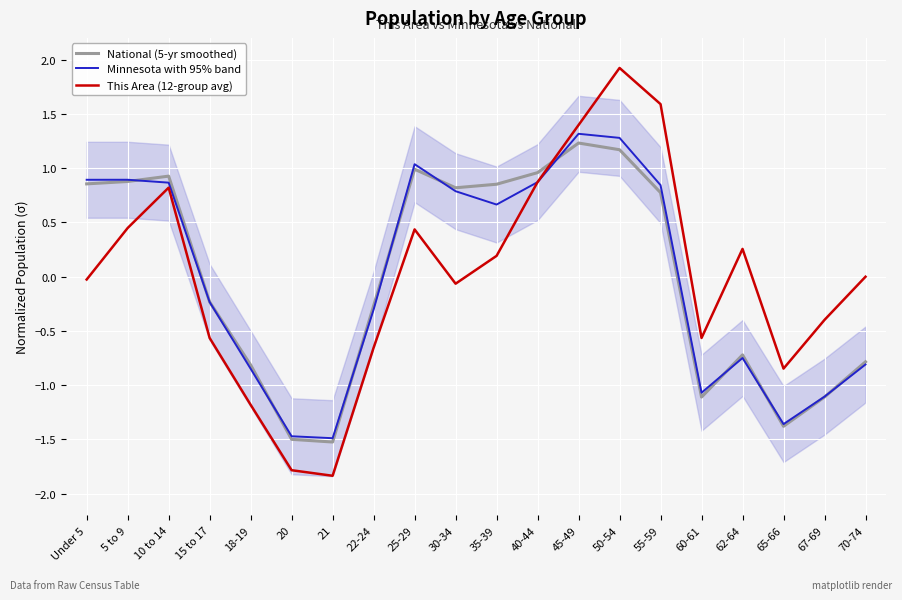

What position from the left is 15 to 17?

4